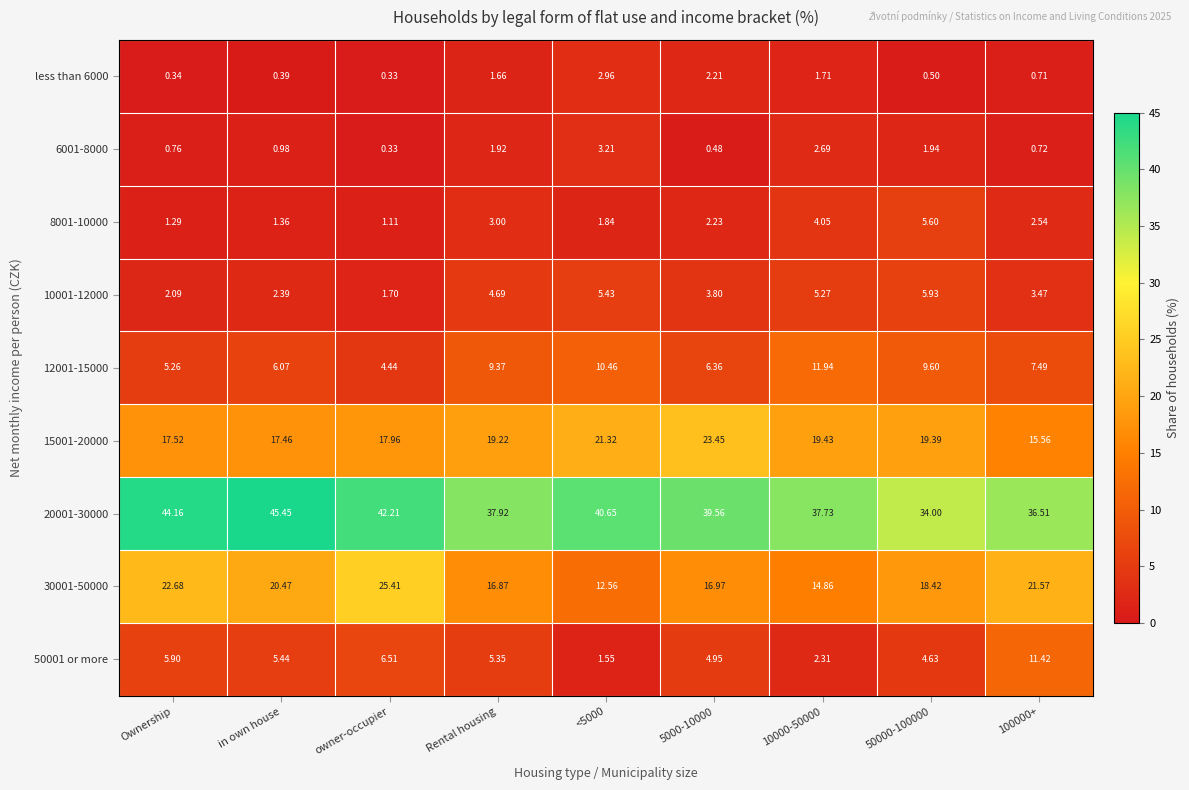

Which series changed the most between Rental housing and 5000-10000?

15001-20000